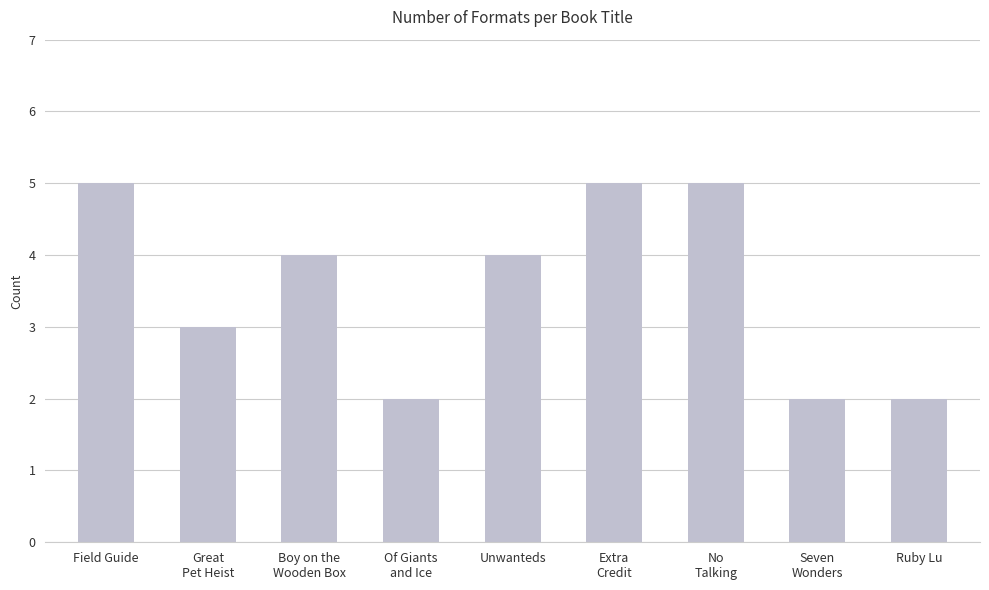

Reading left to right, list all the values displayed in this chart.

5	3	4	2	4	5	5	2	2